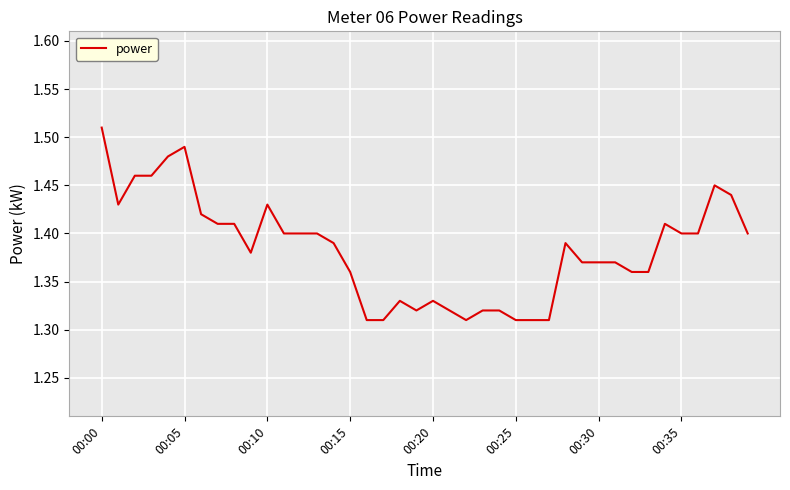

Reading left to right, extract all data points from this chart.

1.5	1.4	1.5	1.5	1.5	1.5	1.4	1.4	1.4	1.4	1.4	1.4	1.4	1.4	1.4	1.4	1.3	1.3	1.3	1.3	1.3	1.3	1.3	1.3	1.3	1.3	1.3	1.3	1.4	1.4	1.4	1.4	1.4	1.4	1.4	1.4	1.4	1.4	1.4	1.4